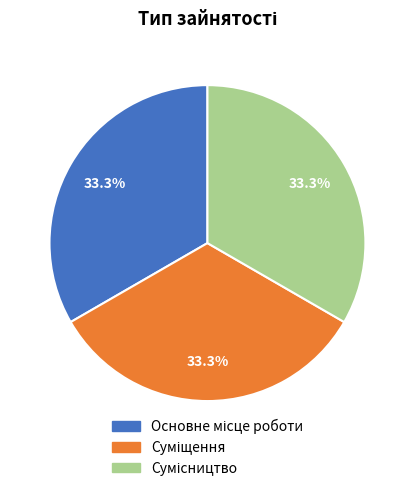

Is there a majority slice in this chart?

No